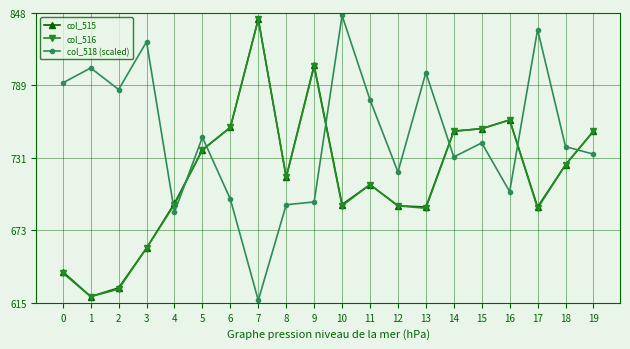

What is the difference between the maximum and minimum values in the col_518 (scaled) series?

229.0